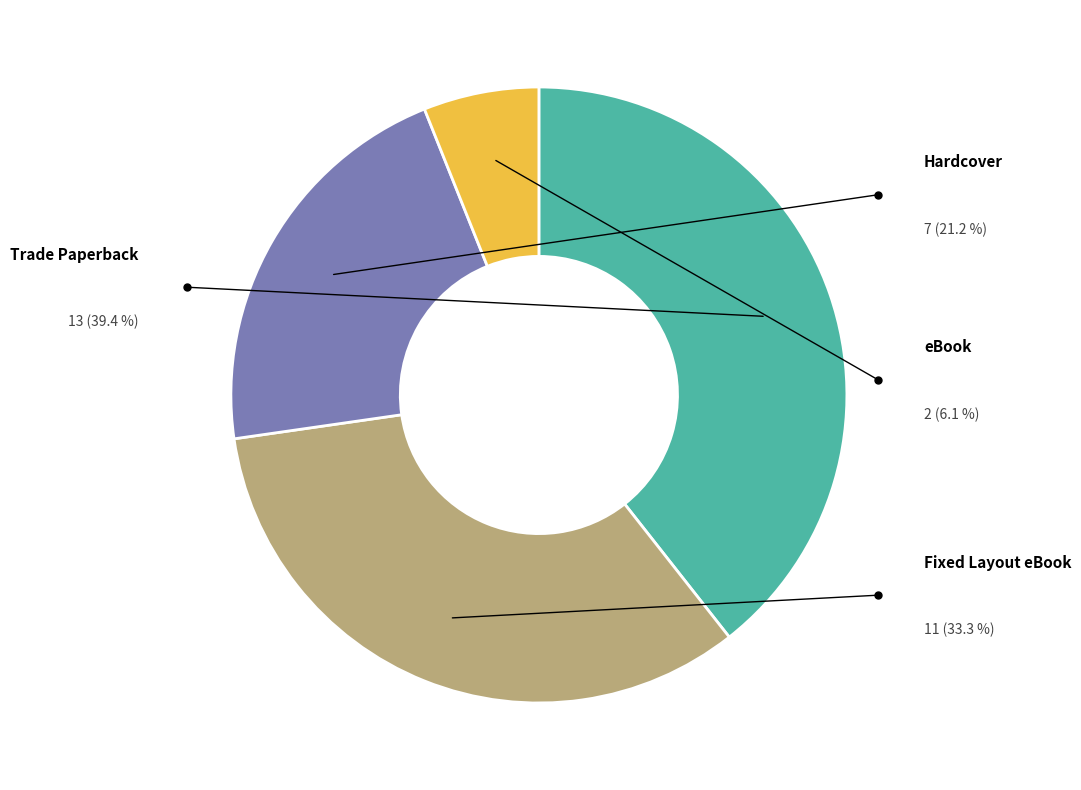

To the nearest percent, what is the average slice percentage?

25%